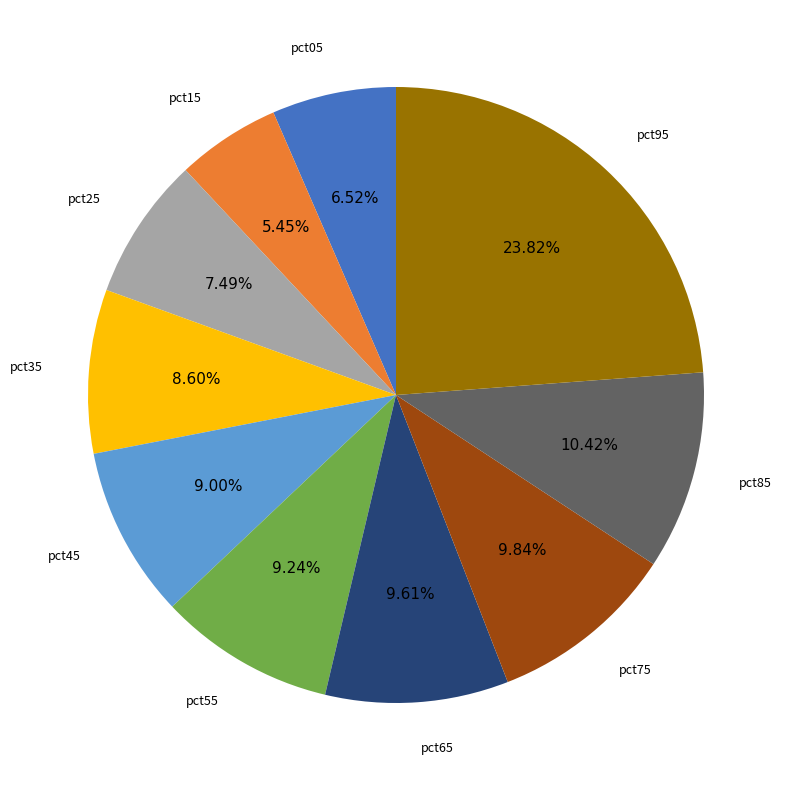

Is it true that pct95 is 36% of the pie?

False